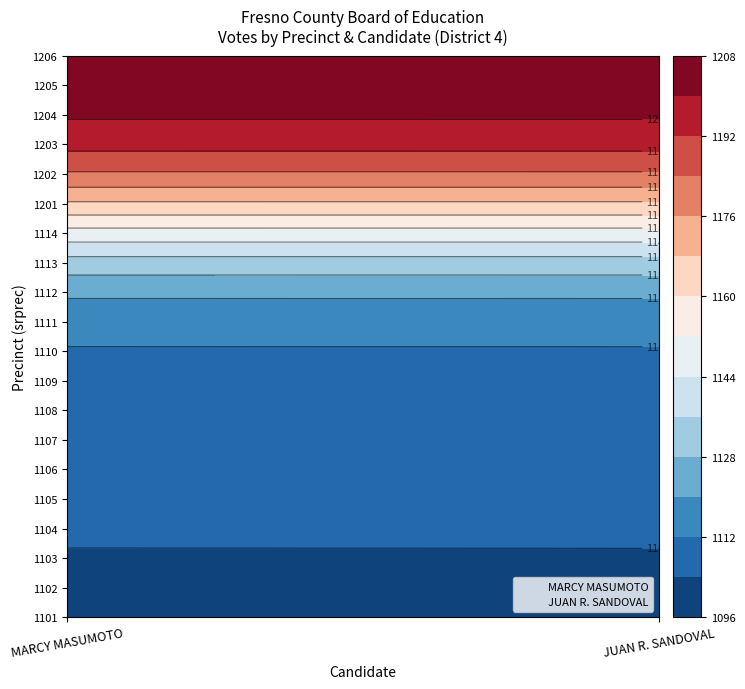

How many categories are shown in the chart?

20